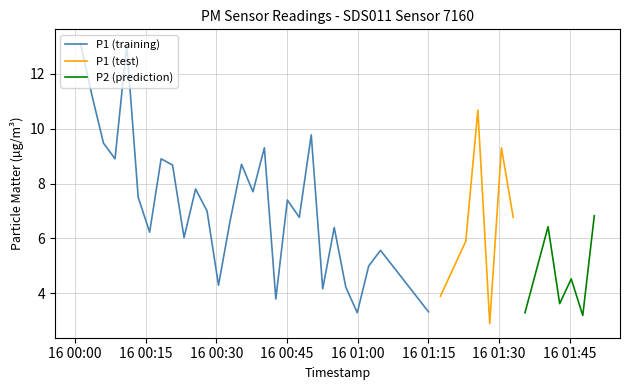

What is the minimum value for P1 (training)?

3.3